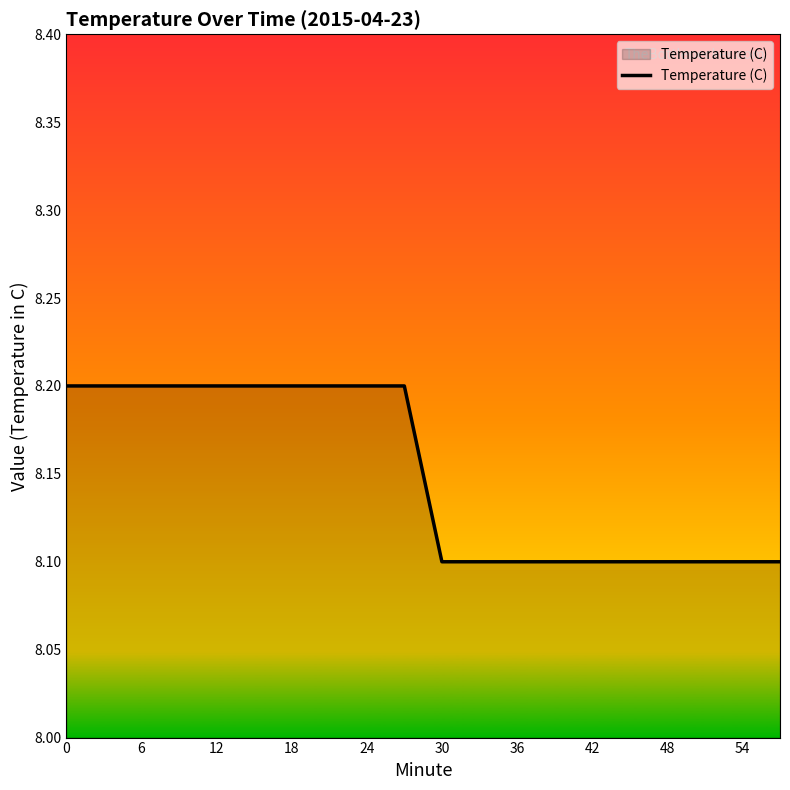

What is the greatest value displayed?

8.2